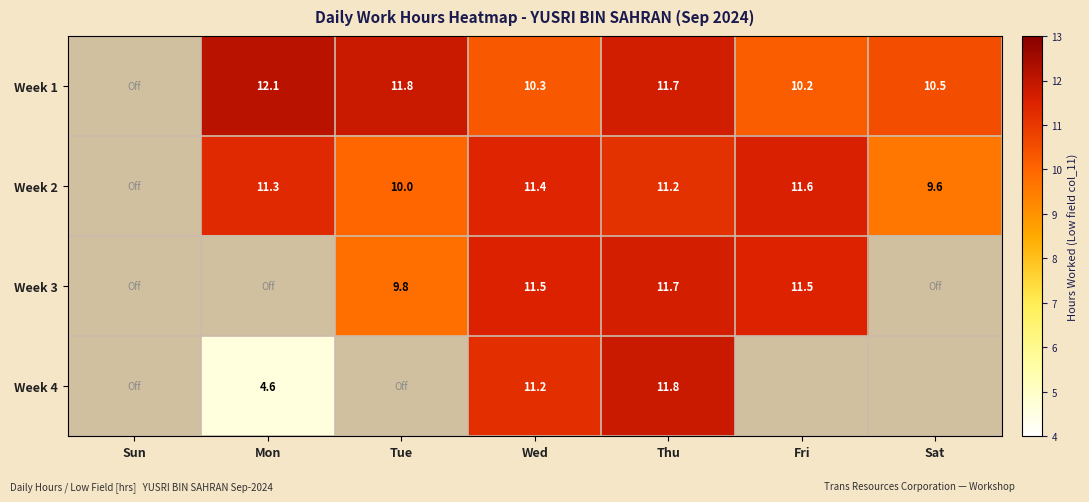

The Week 2 series shows 11.3 at Mon. True or false?

True